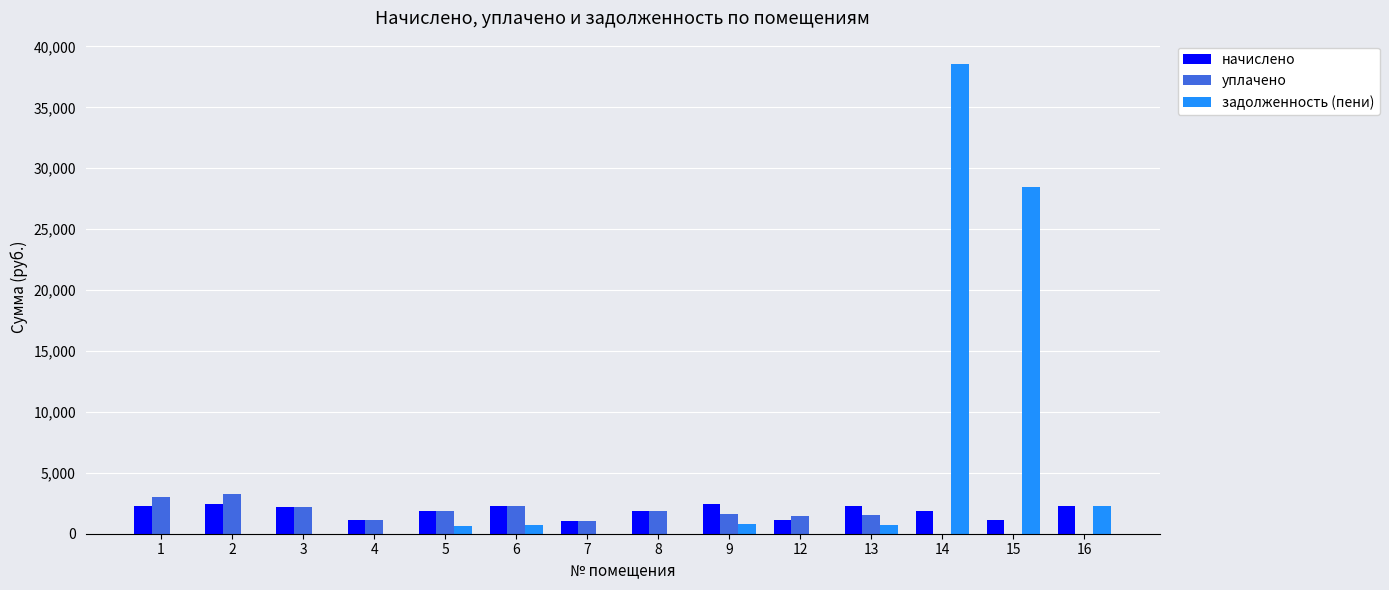

What is the sum of all начислено values?

26140.8